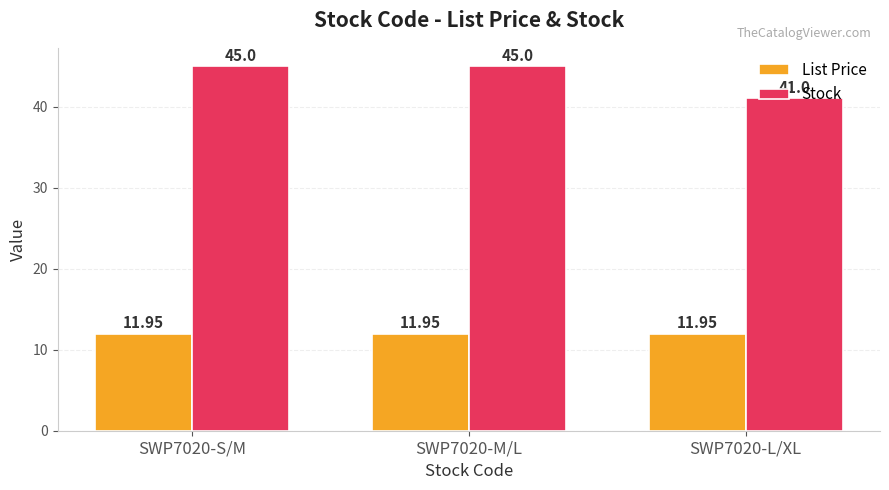

List the series in order of their overall mean, highest first.

Stock, List Price